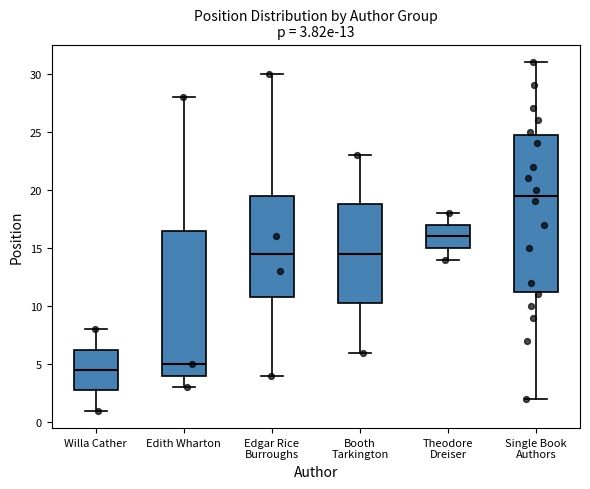

Which box's median line is the lowest?

Willa Cather